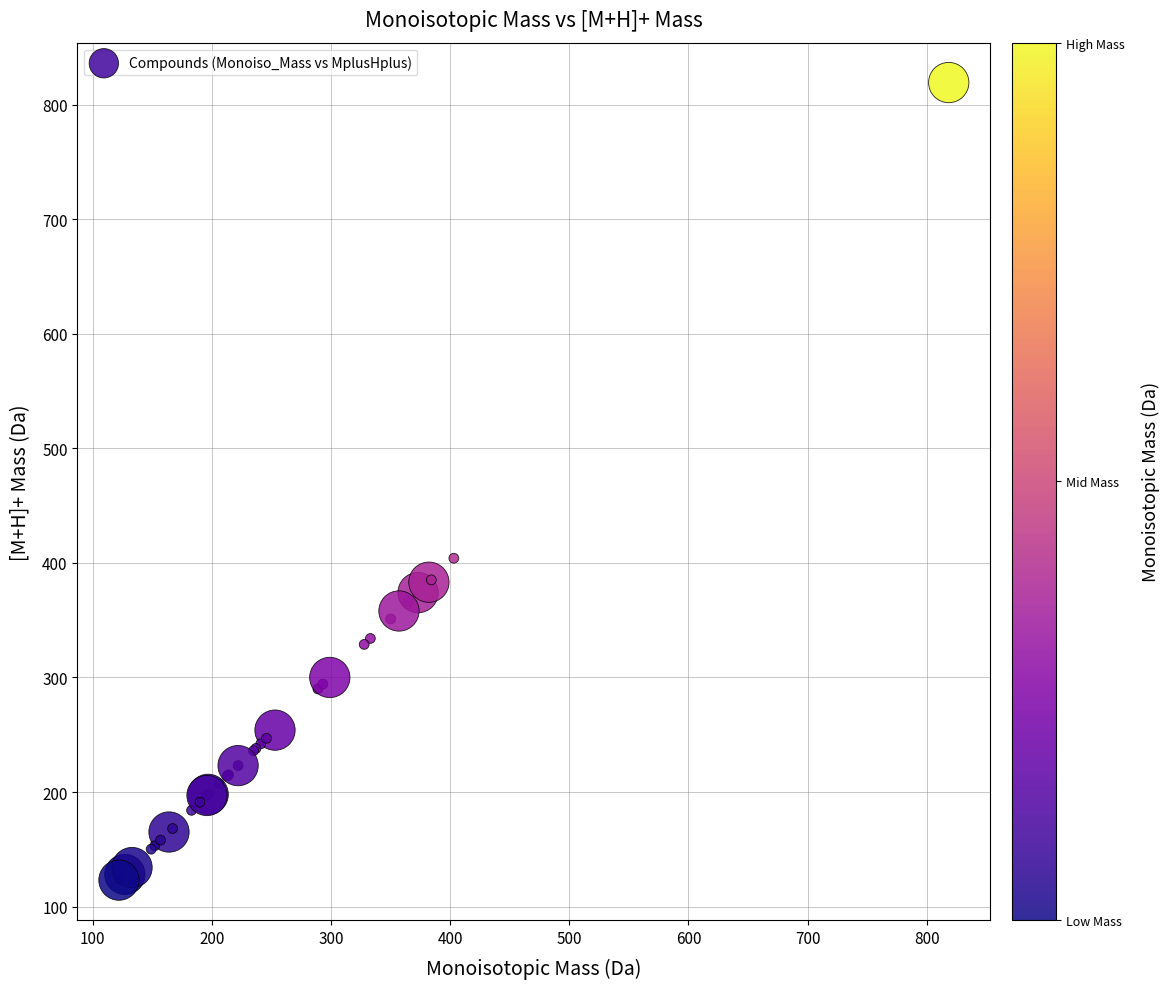

What Y value in the scatter plot is closest to 471?

404.1